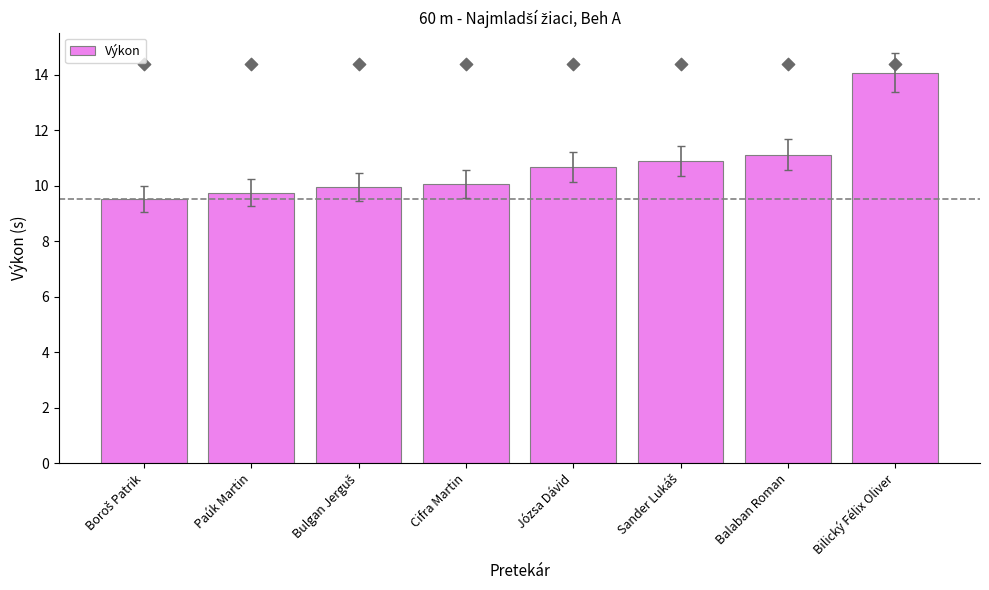

Between Bilický Félix Oliver and Balaban Roman, which is larger?

Bilický Félix Oliver